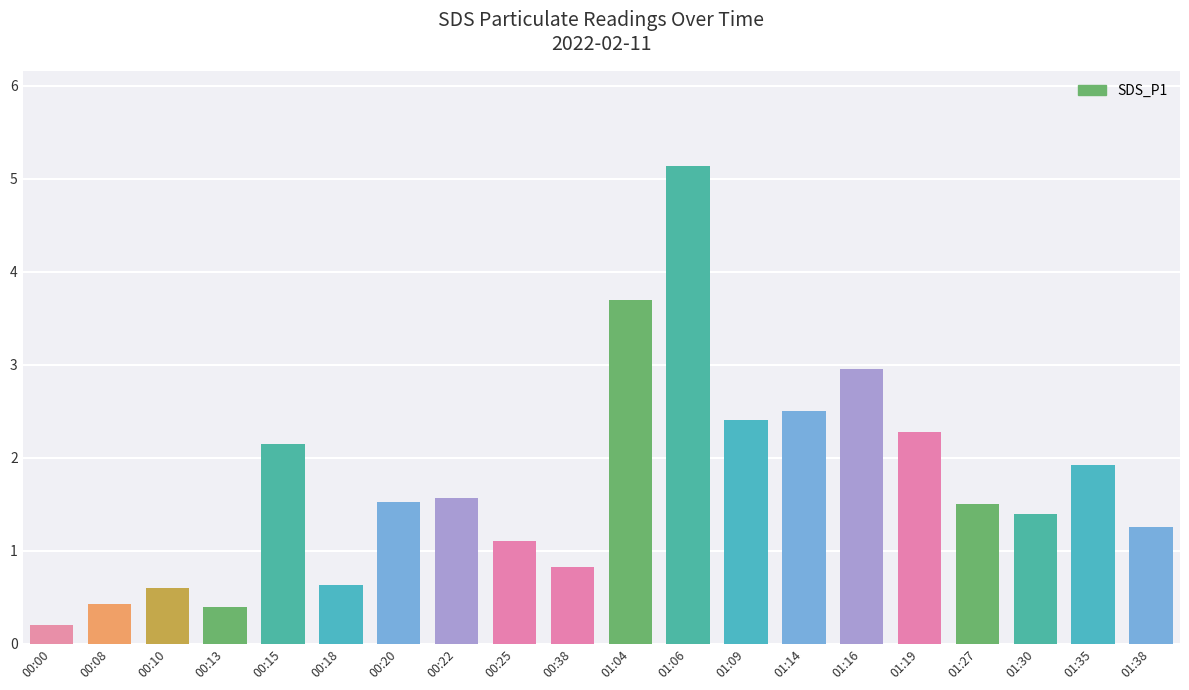

Reading right to left, transcribe all the data shown in this chart.

1.2	1.9	1.4	1.5	2.3	3.0	2.5	2.4	5.1	3.7	0.8	1.1	1.6	1.5	0.6	2.1	0.4	0.6	0.4	0.2